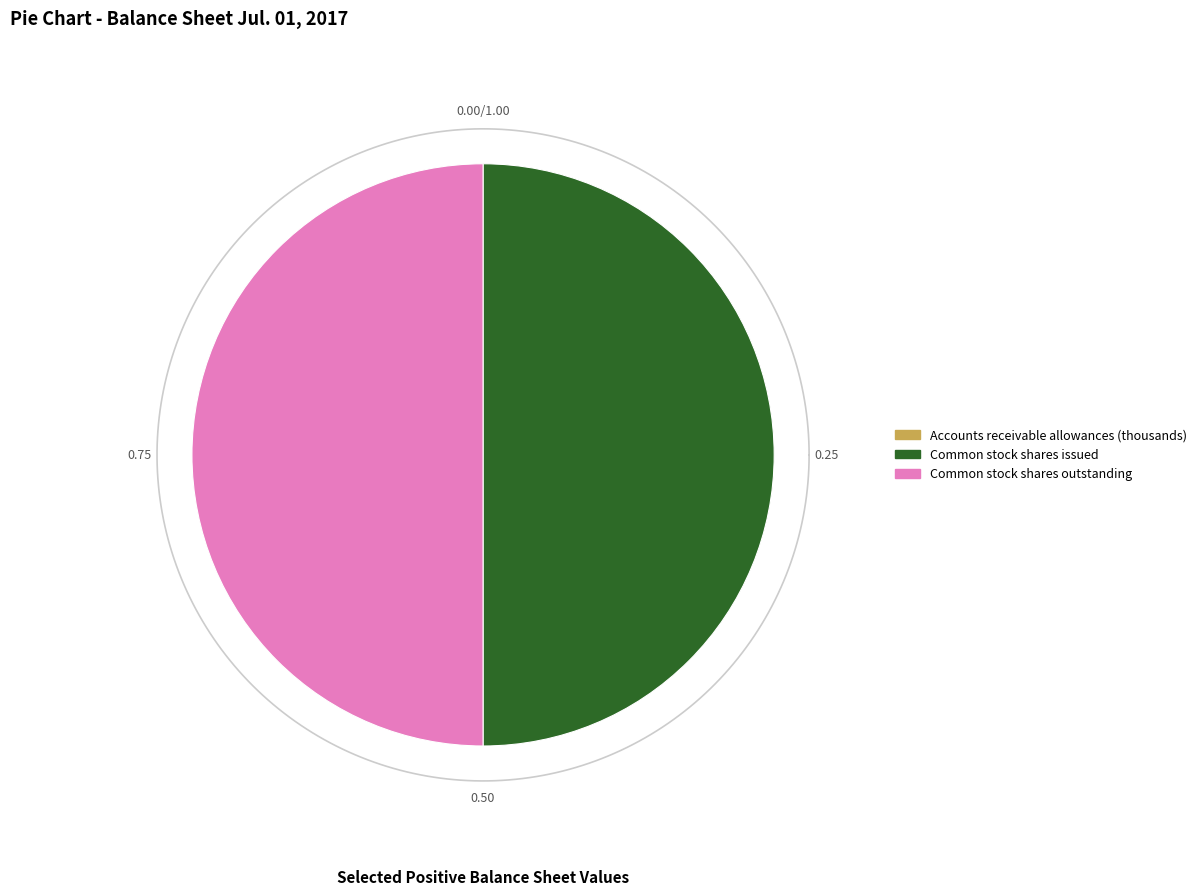

Which category has the biggest portion of the pie?

Common stock shares issued